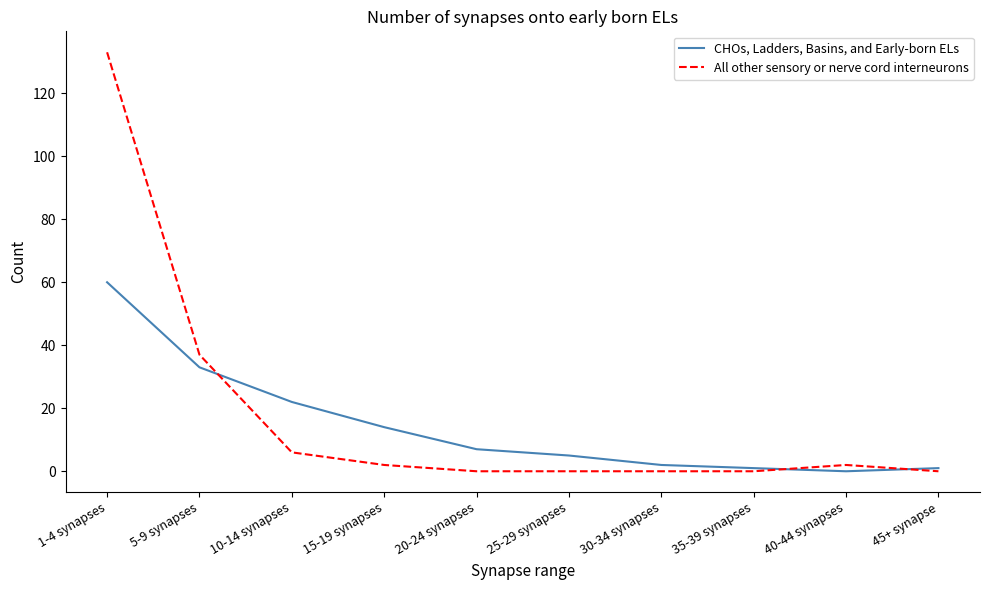

At 1-4 synapses, list the series in order from largest to smallest.

All other sensory or nerve cord interneurons, CHOs, Ladders, Basins, and Early-born ELs